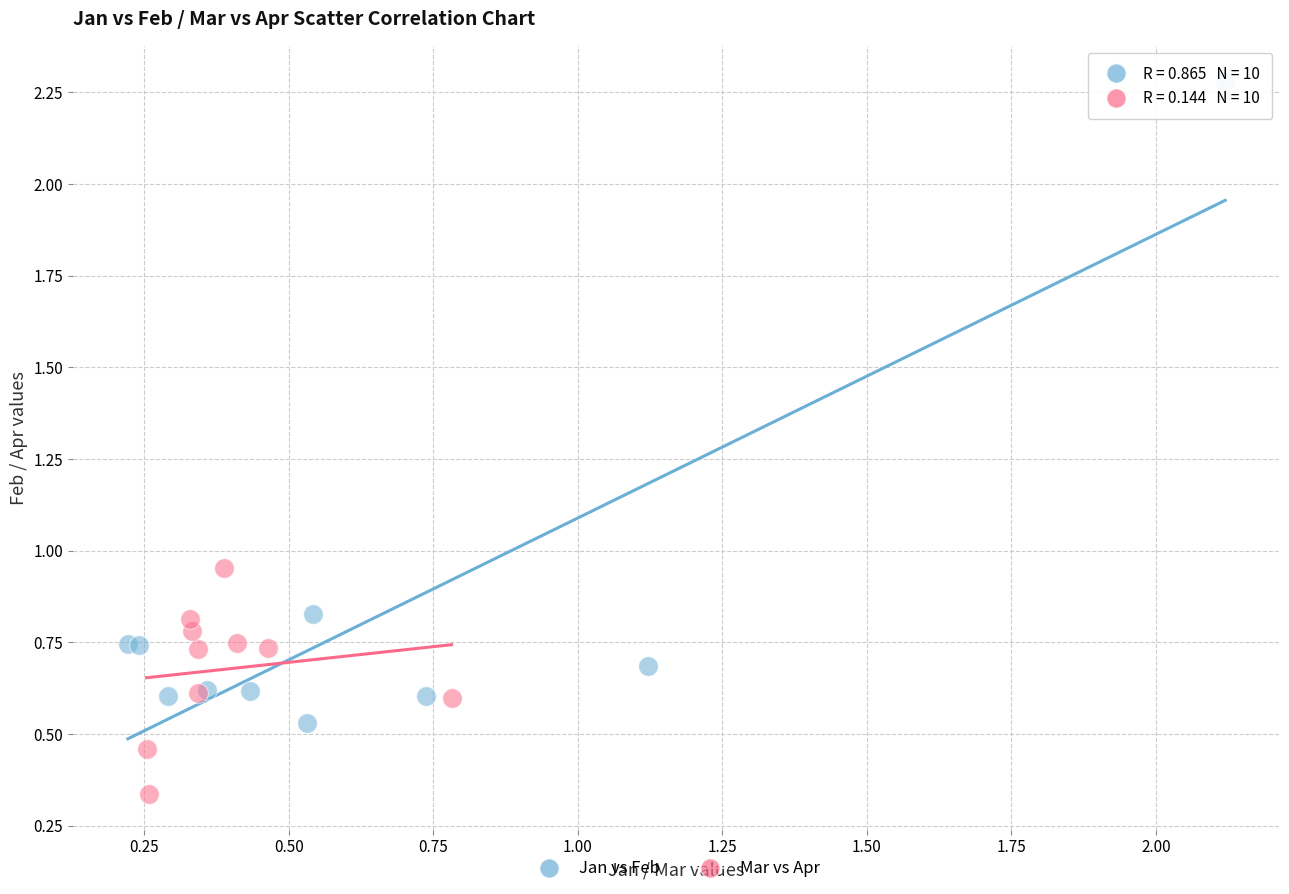

Which series reaches the maximum Y coordinate?

Jan vs Feb